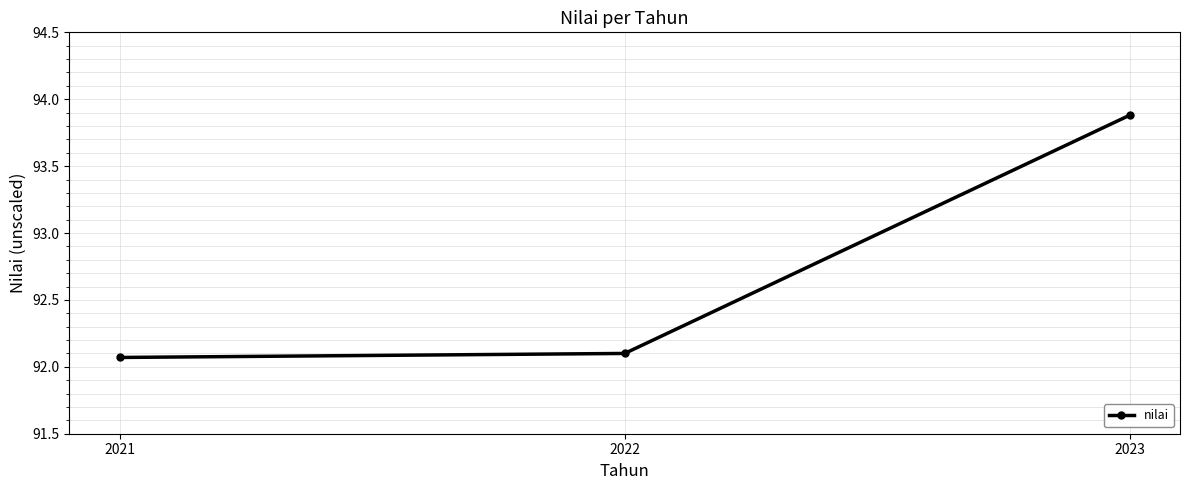

What is the value of the 3rd point from the left?

93.9